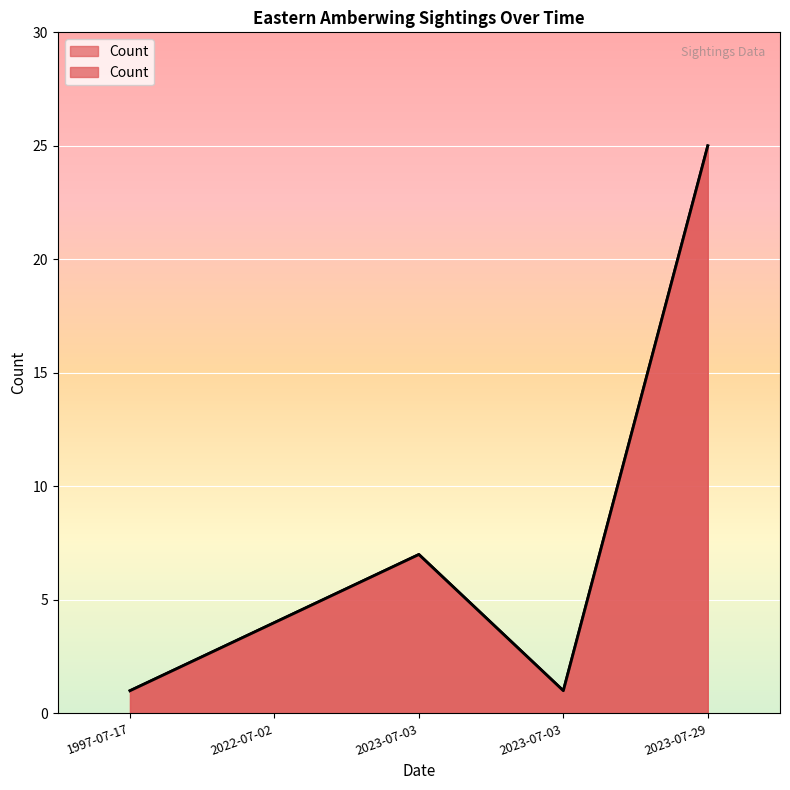

Where does the data first go above 4?

2023-07-03